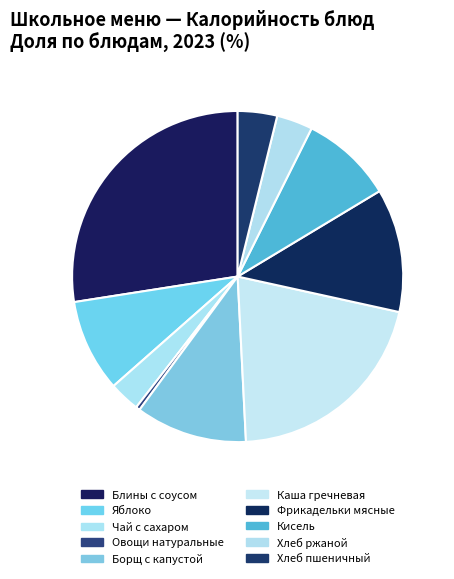

Is it true that Блины с соусом is 27% of the pie?

True